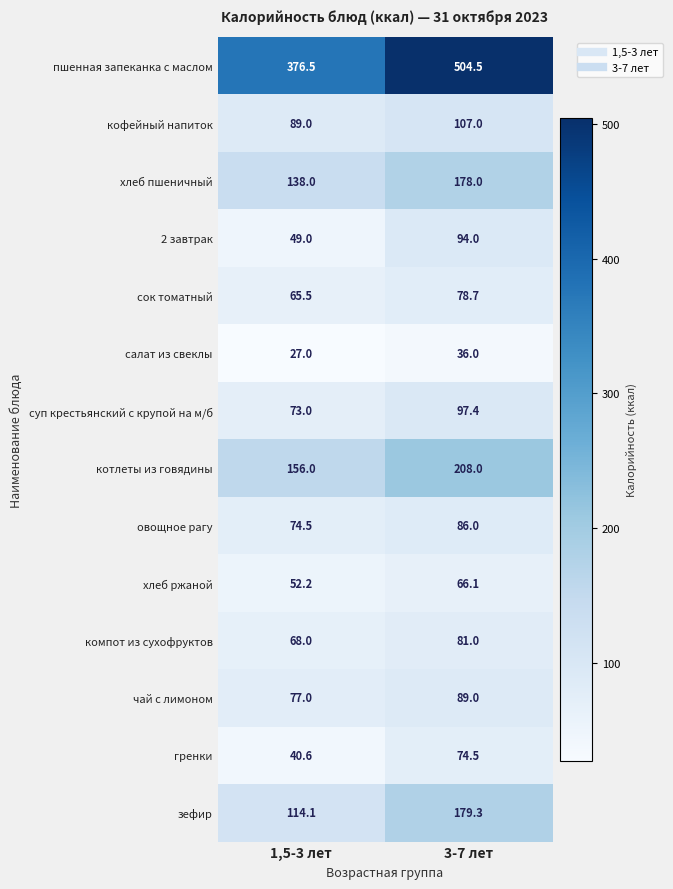

What is the total value across all series at 1,5-3 лет?

1400.4